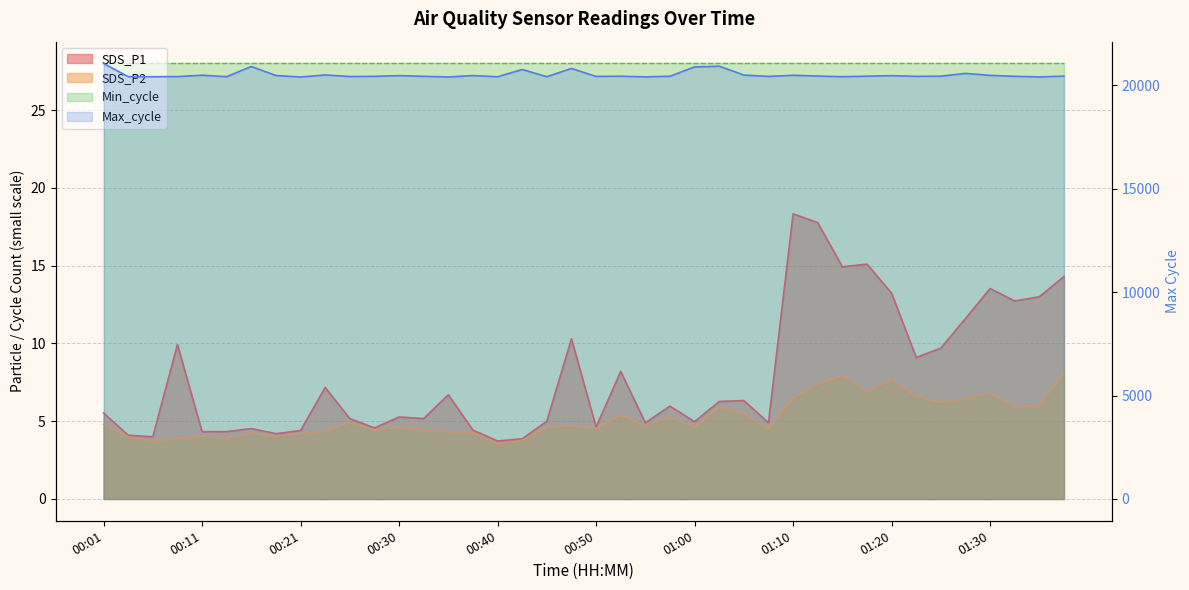

At how many categories does at least one series exceed 1966?

40